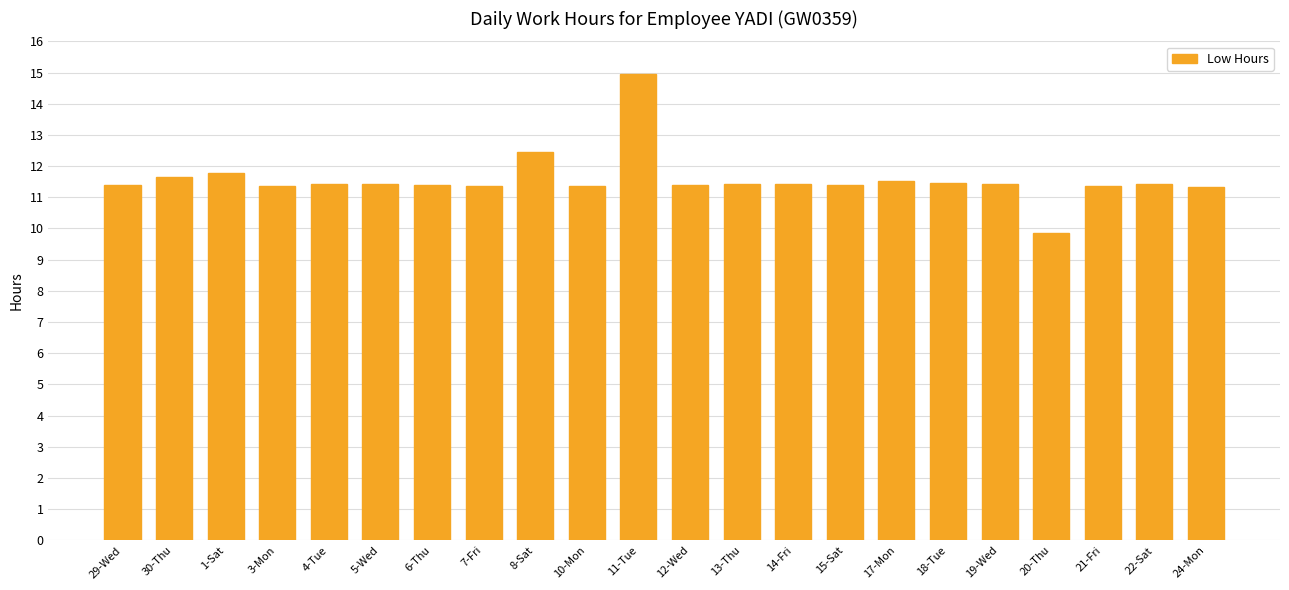

Does the chart contain any negative values?

No